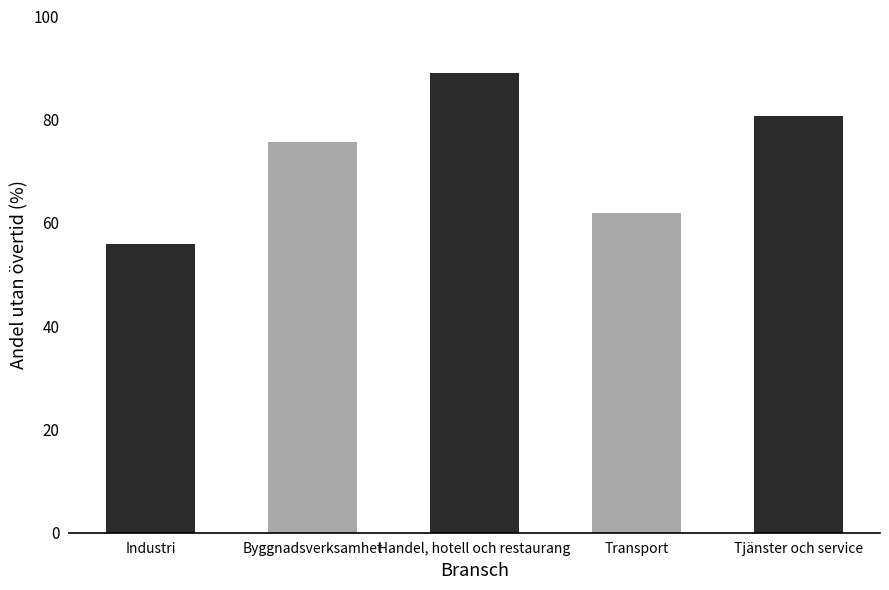

Reading left to right, what are all the values shown in this chart?

Industri=56.0	Byggnadsverksamhet=75.8	Handel, hotell och restaurang=89.1	Transport=61.9	Tjänster och service=80.7